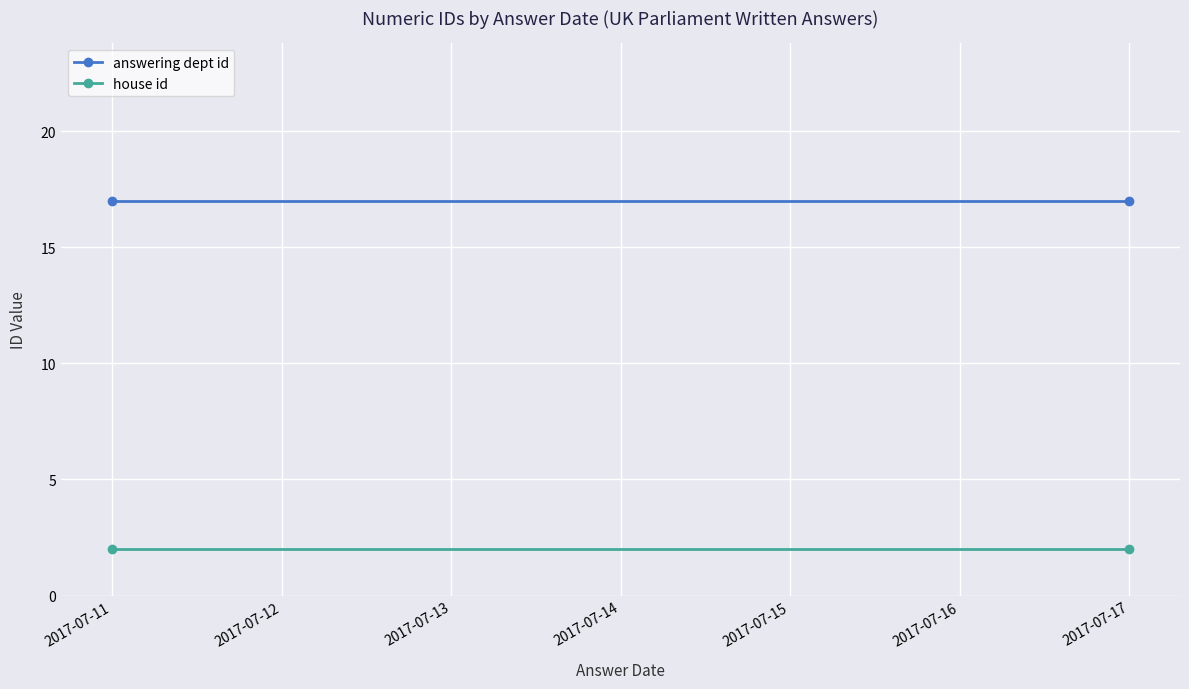

What is the total value across all series at 2017-07-12?

19